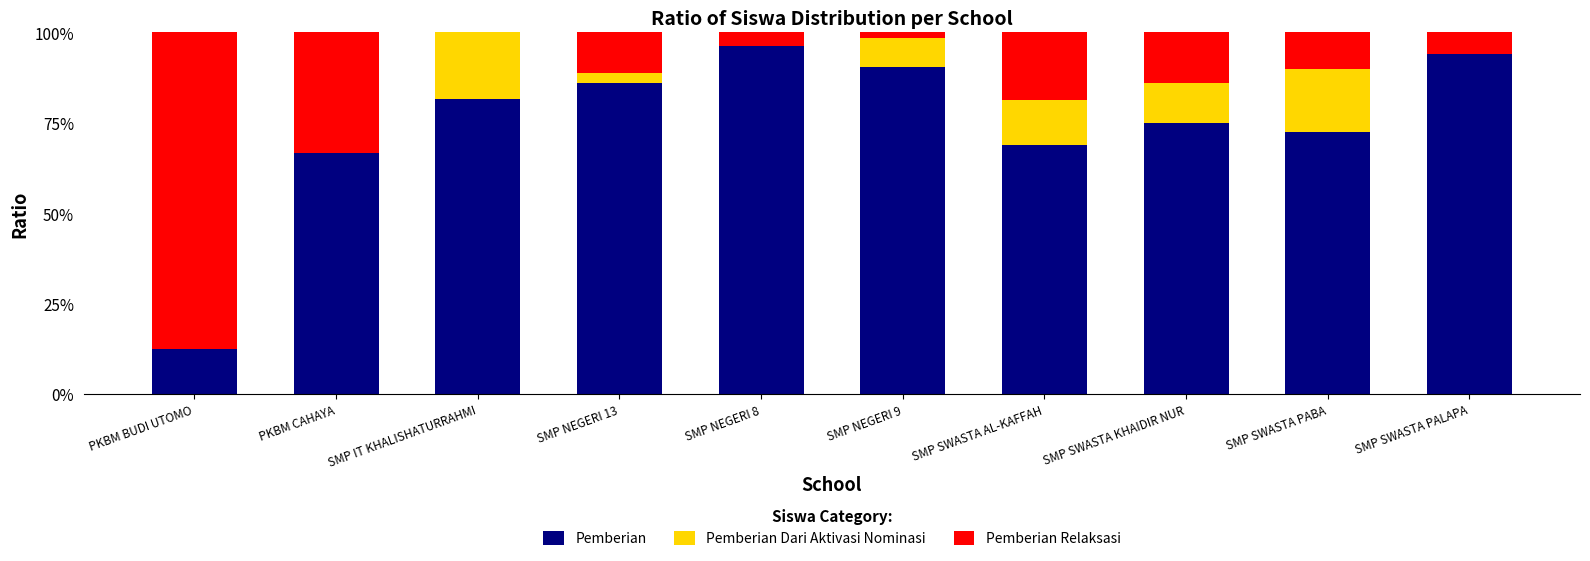

What is the label of the 5th bar from the right?

SMP NEGERI 9